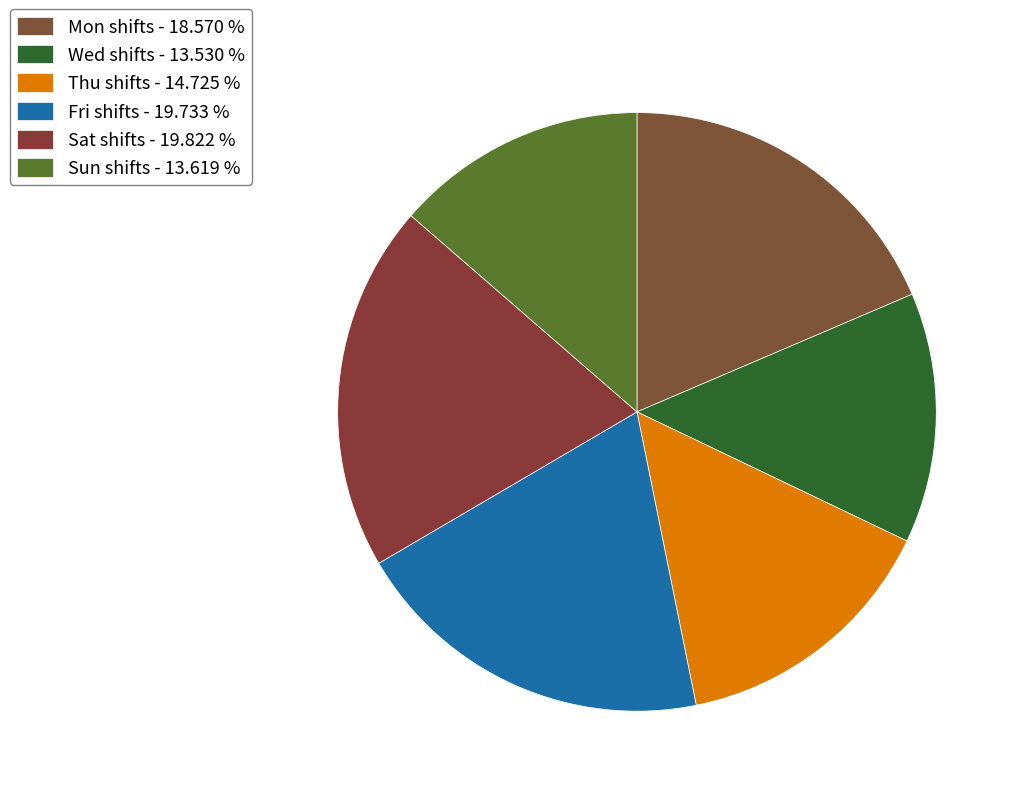

Count the number of slices in the pie.

6